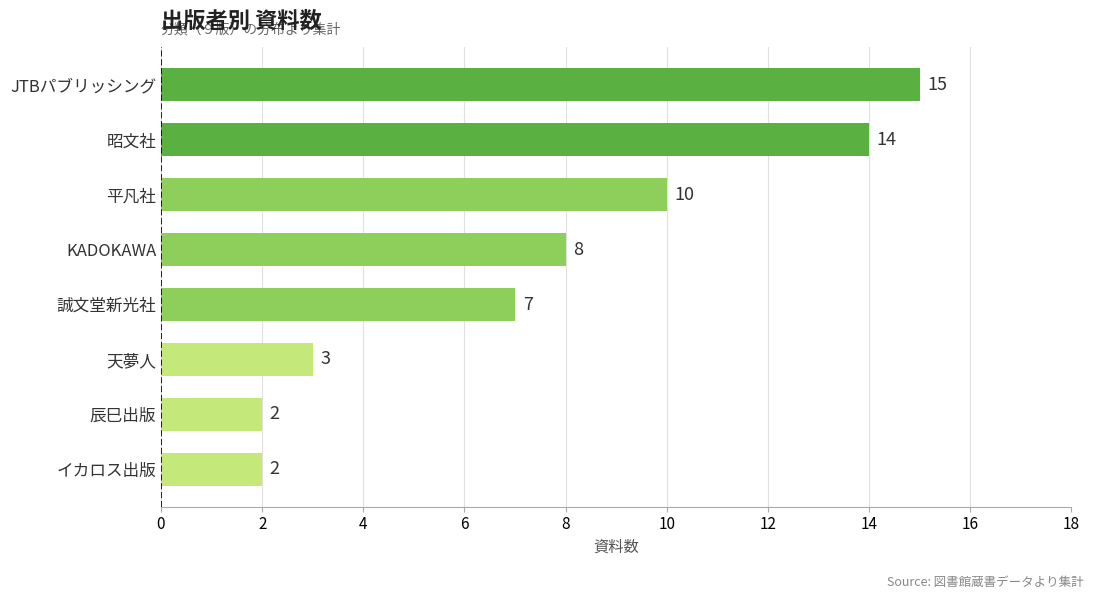

Approximately how many times larger is the value at 昭文社 compared to 天夢人?

4.7